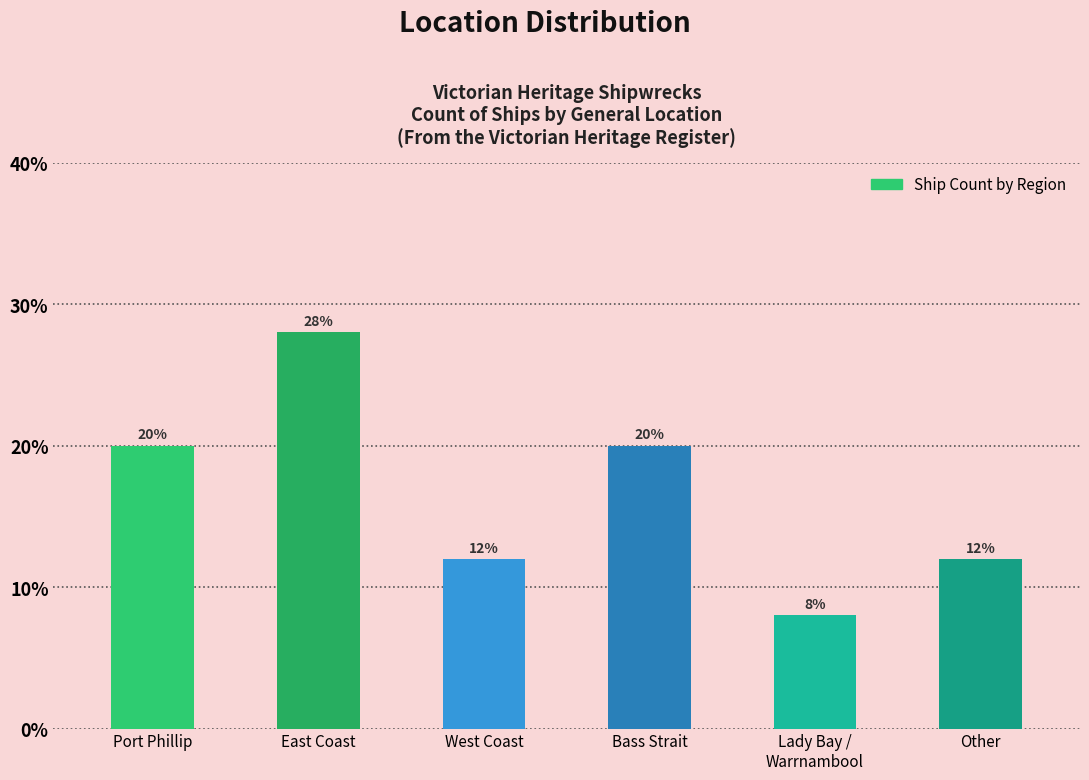

What is the difference between the second highest and minimum values?

12.0